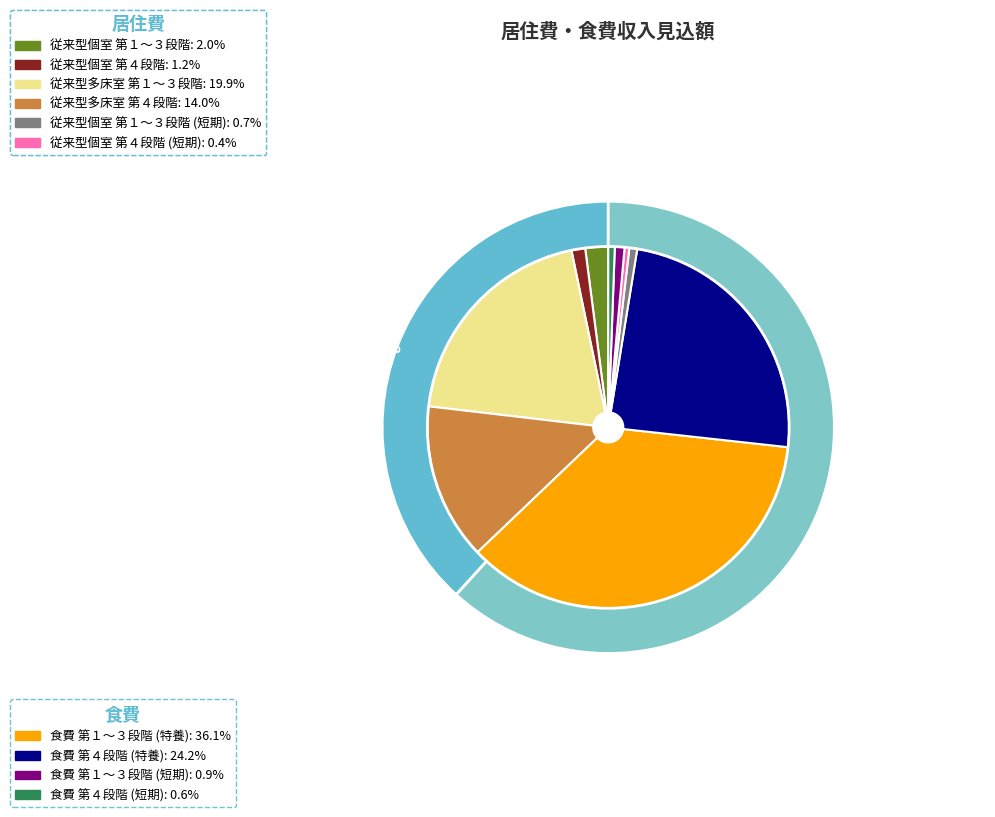

What percentage is the 従来型個室 第４段階 slice, to the nearest percent?

1%